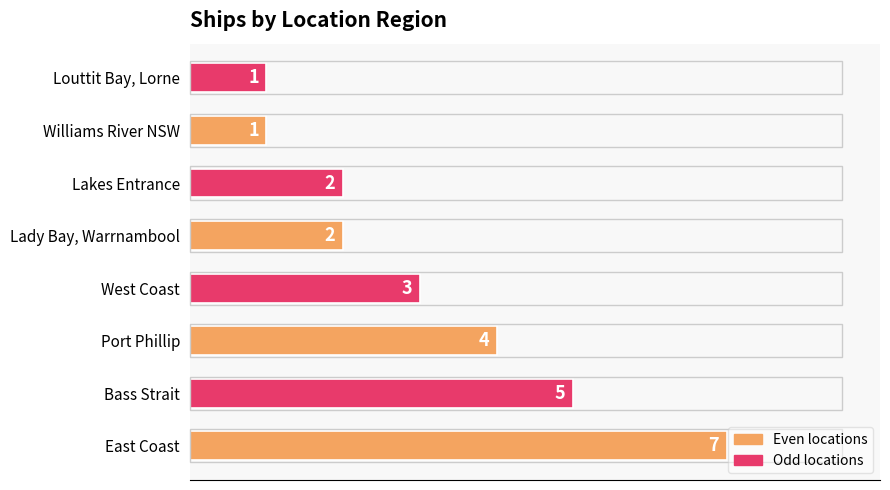

Reading top to bottom, list all the values displayed in this chart.

1	1	2	2	3	4	5	7